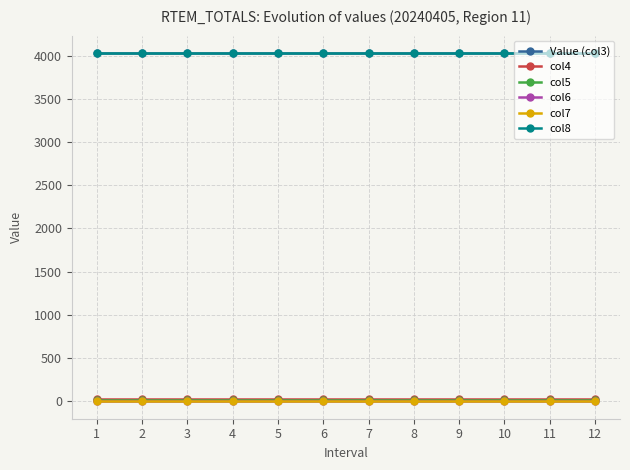

Is the value of Value (col3) at 8 greater than the value of col4 at 4?

Yes